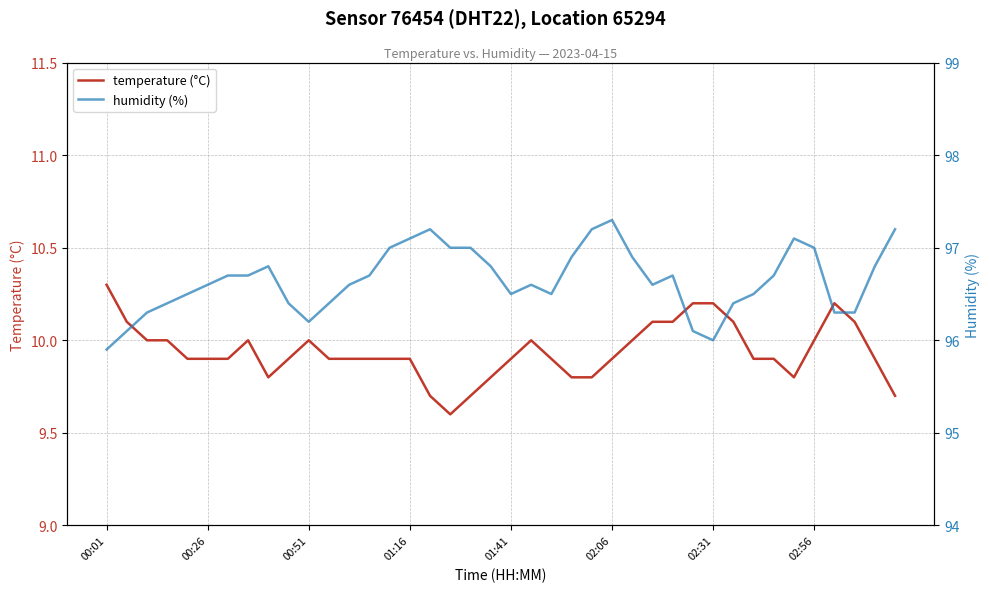

What is the minimum value for temperature (°C)?

9.6